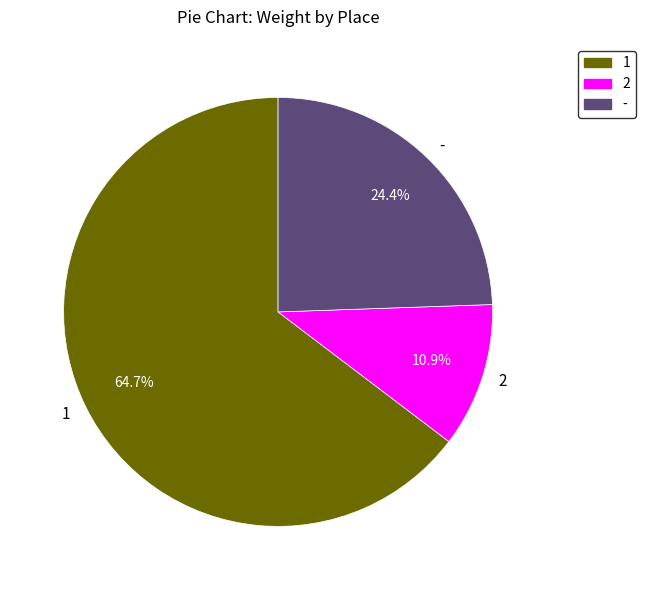

Rank the categories by value from lowest to highest.

2, -, 1